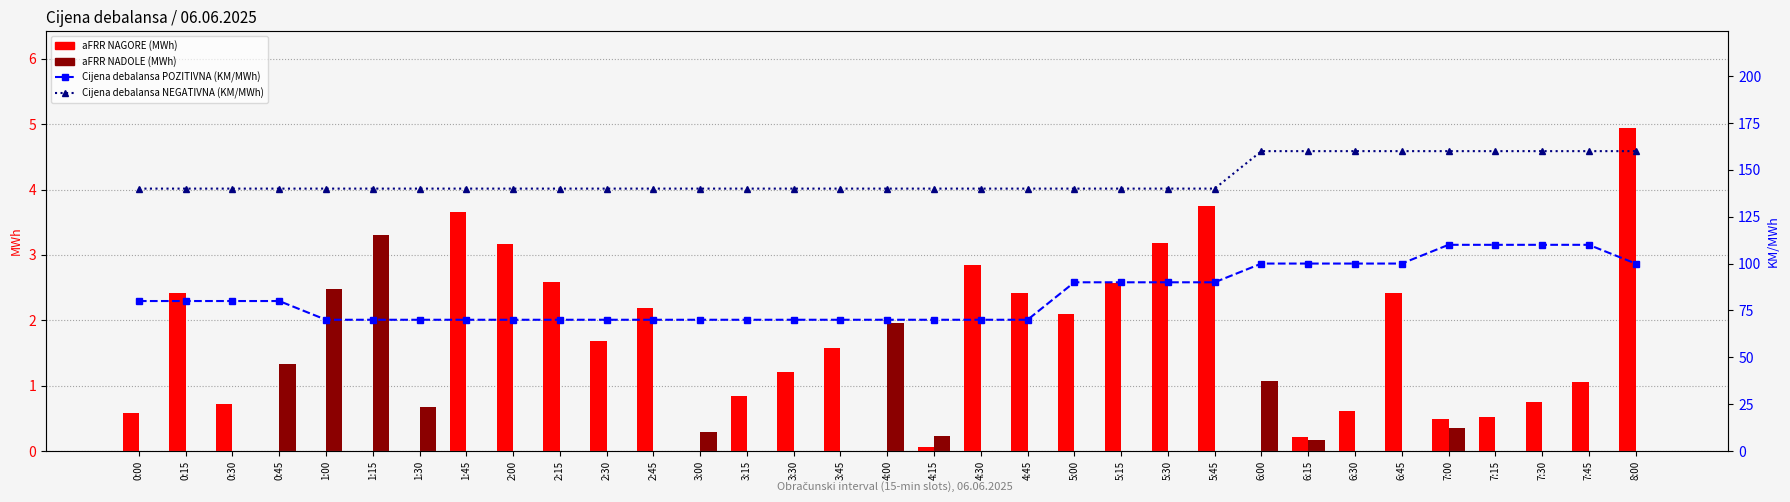

Reading right to left, list all the values displayed in this chart.

aFRR NAGORE (MWh): 4.9	1.1	0.8	0.5	0.5	2.4	0.6	0.2	0.0	3.8	3.2	2.6	2.1	2.4	2.9	0.1	0.0	1.6	1.2	0.8	0.0	2.2	1.7	2.6	3.2	3.7	0.0	0.0	0.0	0.0	0.7	2.4	0.6
aFRR NADOLE (MWh): 0.0	0.0	0.0	0.0	0.3	0.0	0.0	0.2	1.1	0.0	0.0	0.0	0.0	0.0	0.0	0.2	2.0	0.0	0.0	0.0	0.3	0.0	0.0	0.0	0.0	0.0	0.7	3.3	2.5	1.3	0.0	0.0	0.0
Cijena debalansa POZITIVNA (KM/MWh): 100.0	110.0	110.0	110.0	110.0	100.0	100.0	100.0	100.0	90.0	90.0	90.0	90.0	70.0	70.0	70.0	70.0	70.0	70.0	70.0	70.0	70.0	70.0	70.0	70.0	70.0	70.0	70.0	70.0	80.0	80.0	80.0	80.0
Cijena debalansa NEGATIVNA (KM/MWh): 160.0	160.0	160.0	160.0	160.0	160.0	160.0	160.0	160.0	140.0	140.0	140.0	140.0	140.0	140.0	140.0	140.0	140.0	140.0	140.0	140.0	140.0	140.0	140.0	140.0	140.0	140.0	140.0	140.0	140.0	140.0	140.0	140.0